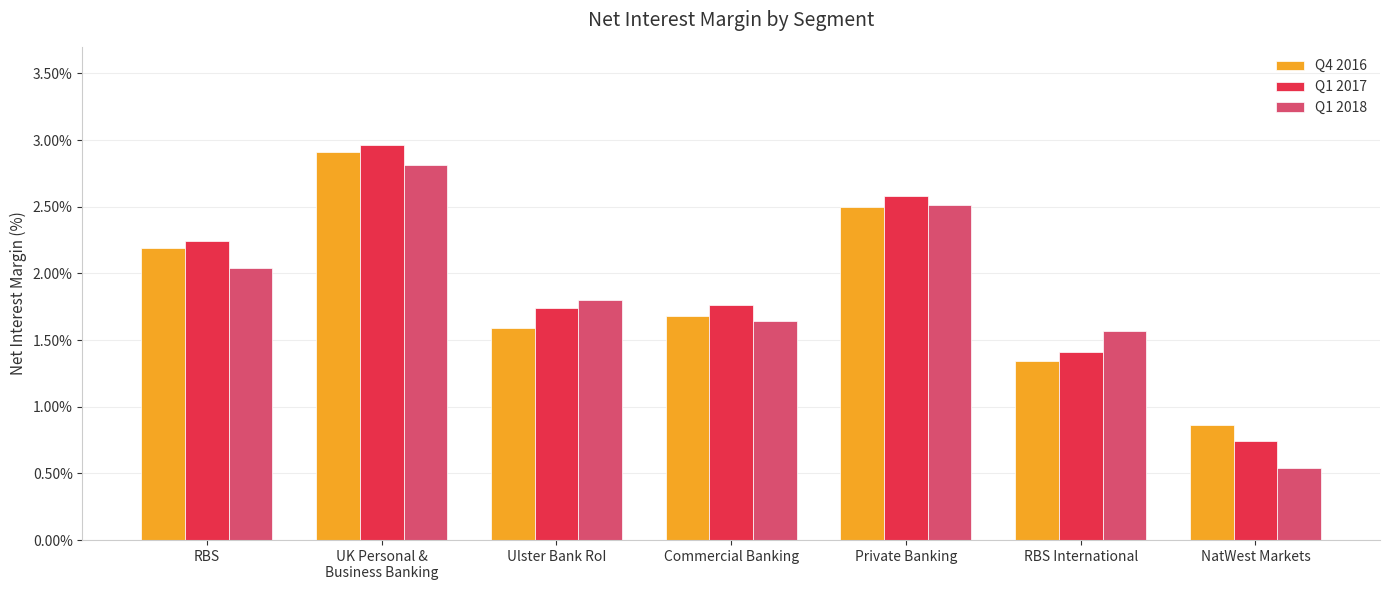

Where does the Q1 2017 series first go above 1?

RBS